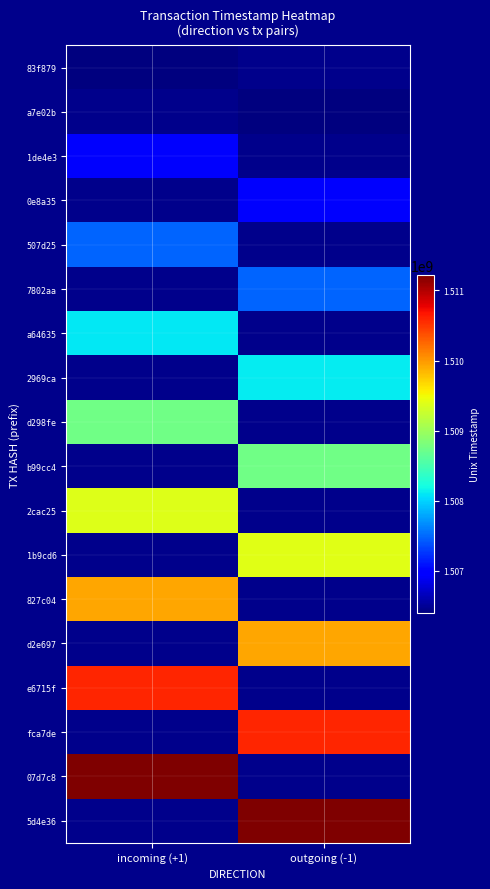

What is the highest value of the e6715f series?

1510590116.0